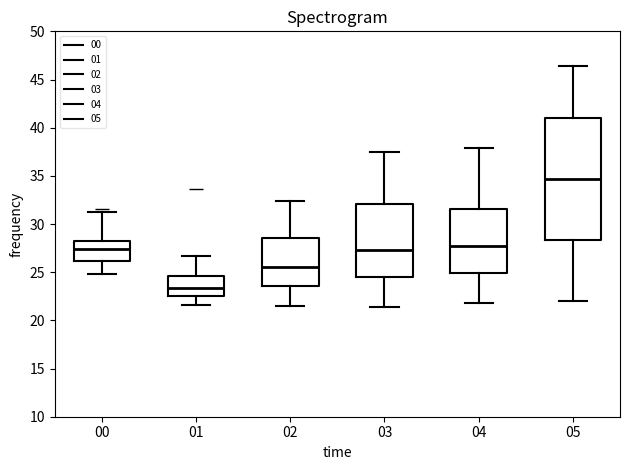

Where is the upper edge of the box at x = 04 on the y-axis? The values are not printed on the chart, so give them approximately, as read against the axis.

31.5